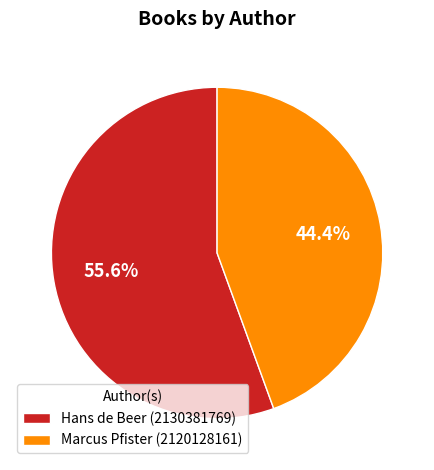

To the nearest percent, what is the difference between the largest and smallest slice percentages?

11%